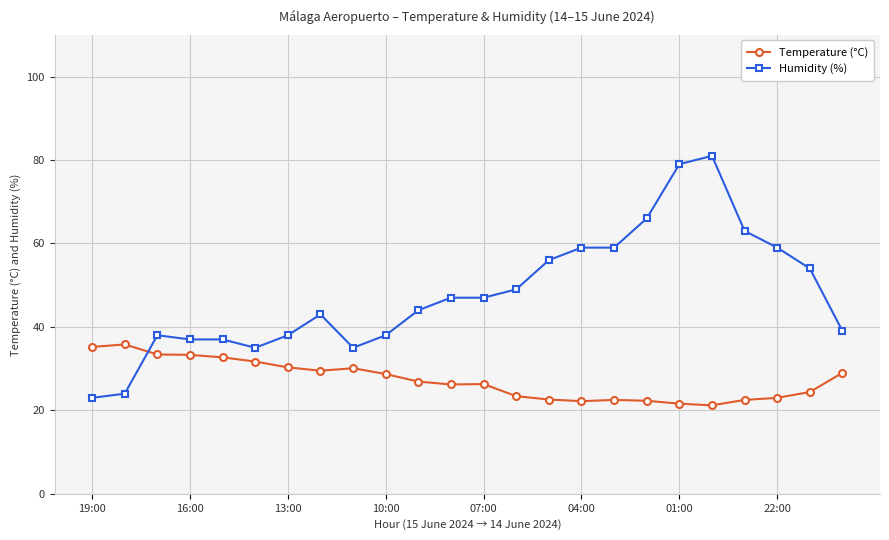

Rank the series by their average value, from lowest to highest.

Temperature (°C), Humidity (%)